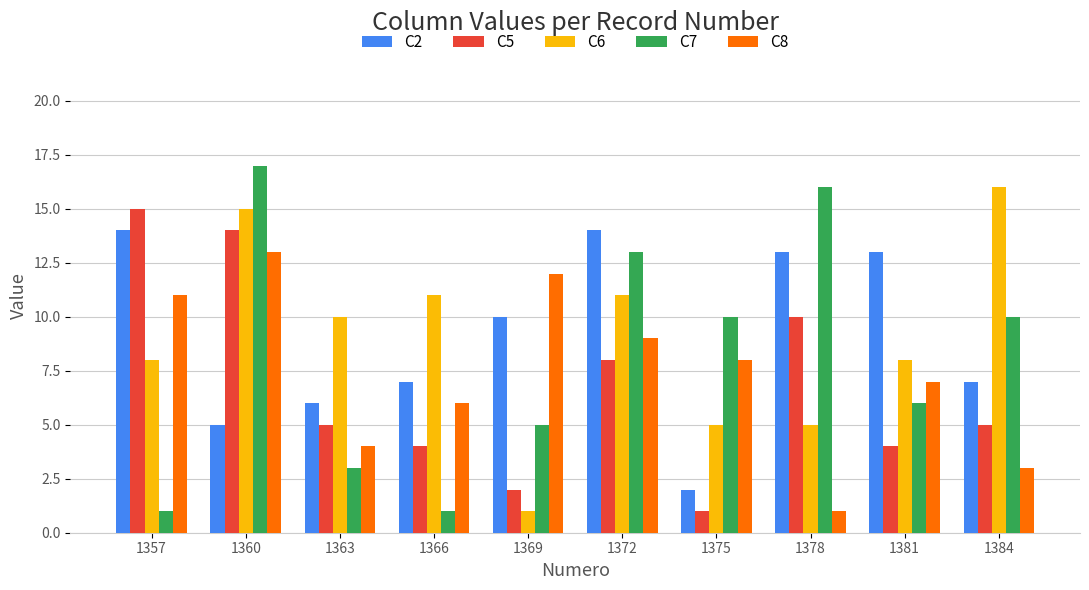

At which label is C8 closest to 7?

1381